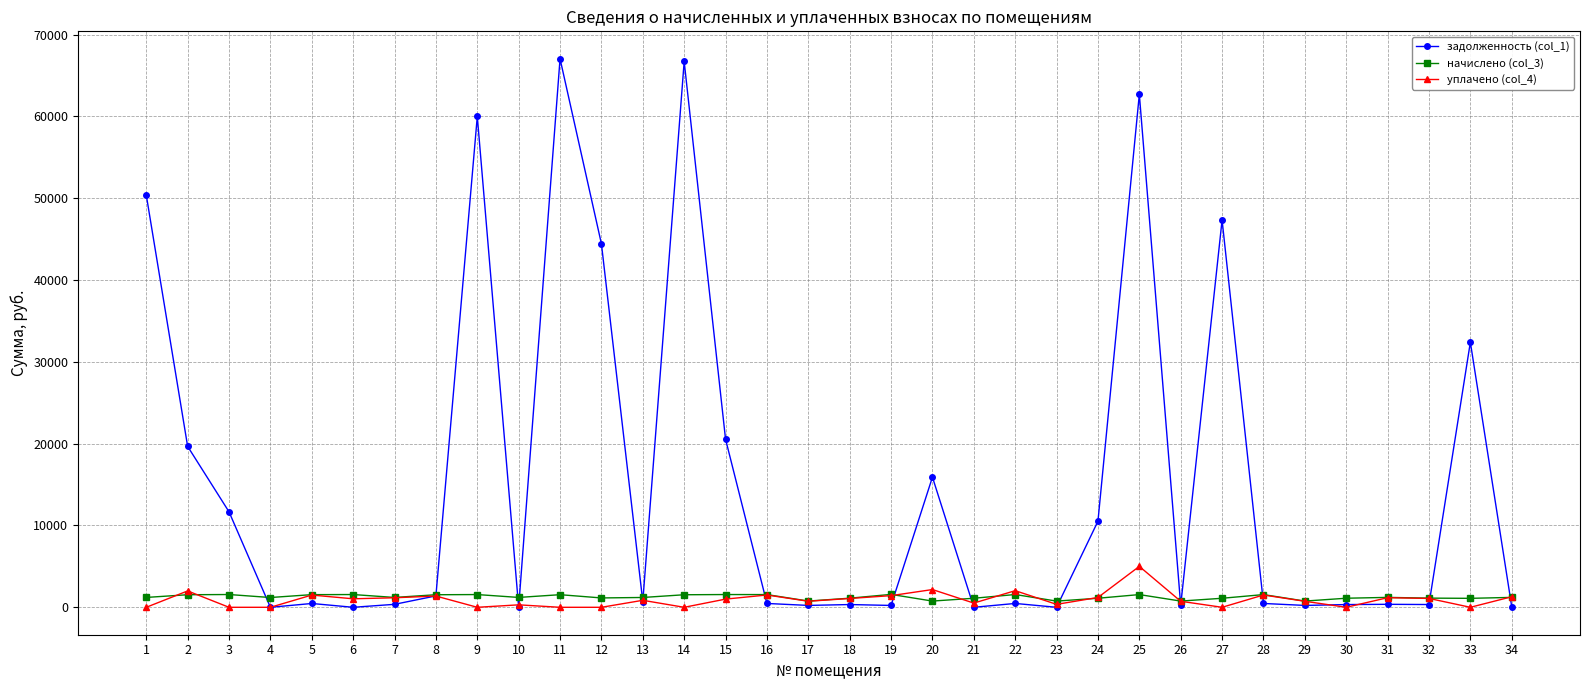

What is the sum of the уплачено (col_4) values at 21 and 17?

1253.2